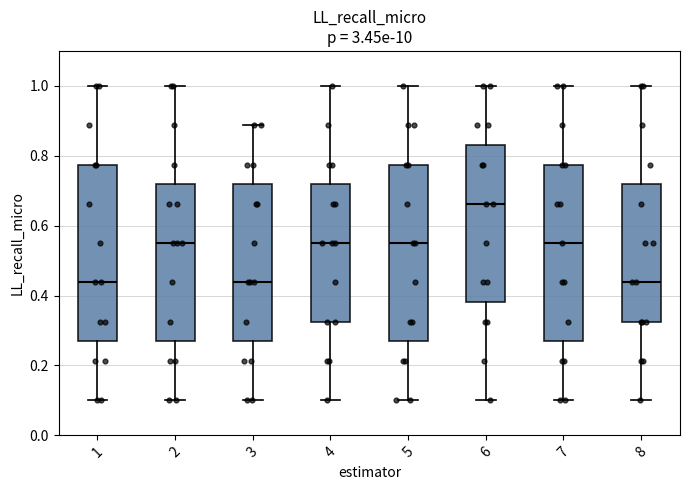

Which box has the highest median line?

6